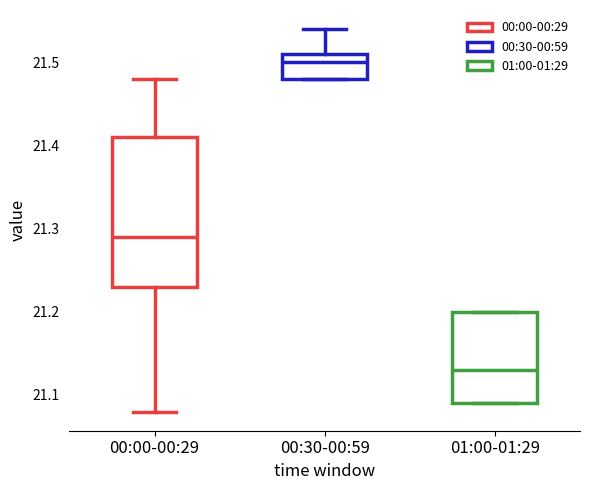

Reading left to right, transcribe this box plot: for each box, give where its median line is, the range the box spans, and where its two whiskers end, as read against the y-axis. The values are not printed on the chart, so give them approximately, as read against the axis.

00:00-00:29: median 21.29, box 21.23 to 21.41, whiskers 21.08 to 21.48
00:30-00:59: median 21.50, box 21.48 to 21.51, whiskers 21.48 to 21.54
01:00-01:29: median 21.13, box 21.09 to 21.20, whiskers 21.09 to 21.20